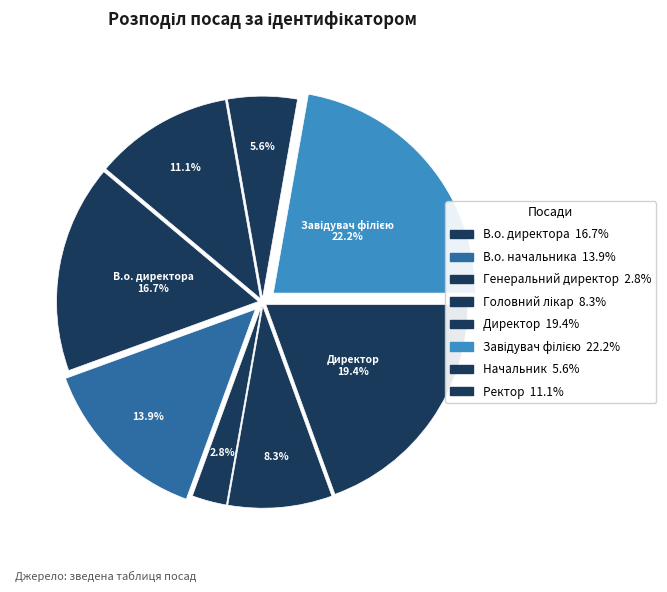

What percentage is NOT represented by Генеральний директор?

97.2%